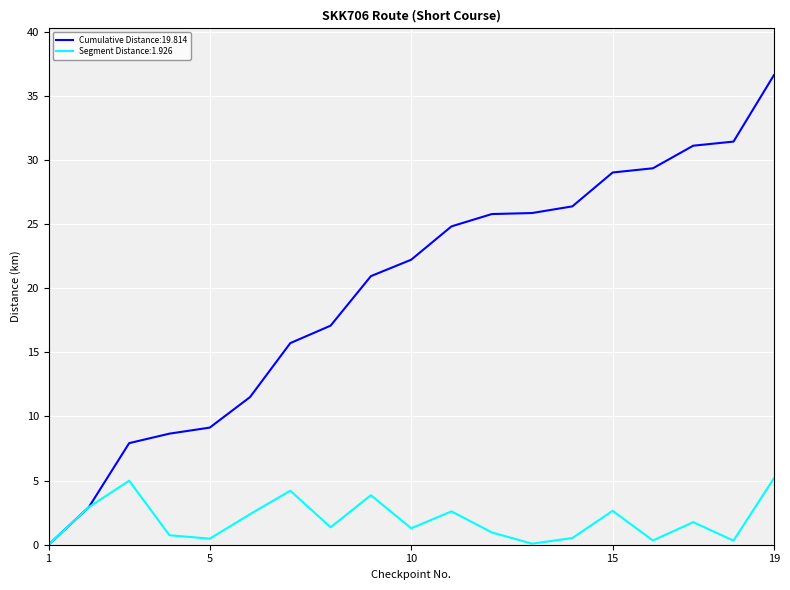

Rank the series by their maximum value, from highest to lowest.

Cumulative Distance:19.814, Segment Distance:1.926